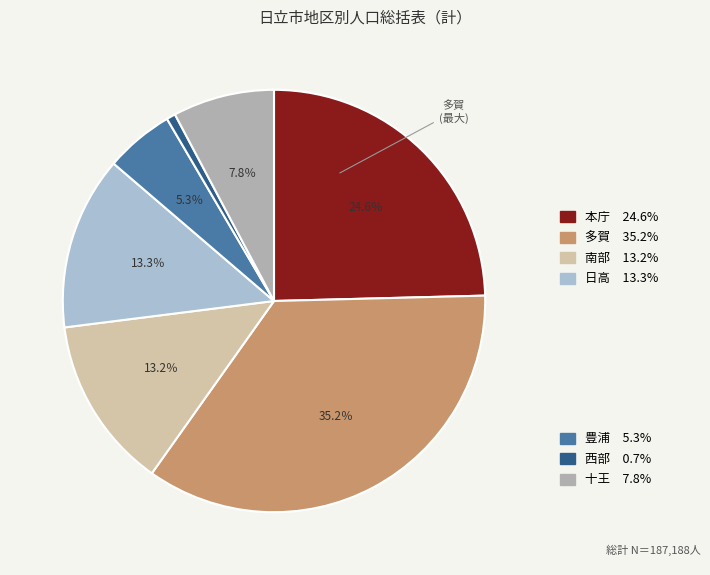

Rank the categories by value from highest to lowest.

多賀, 本庁, 日高, 南部, 十王, 豊浦, 西部